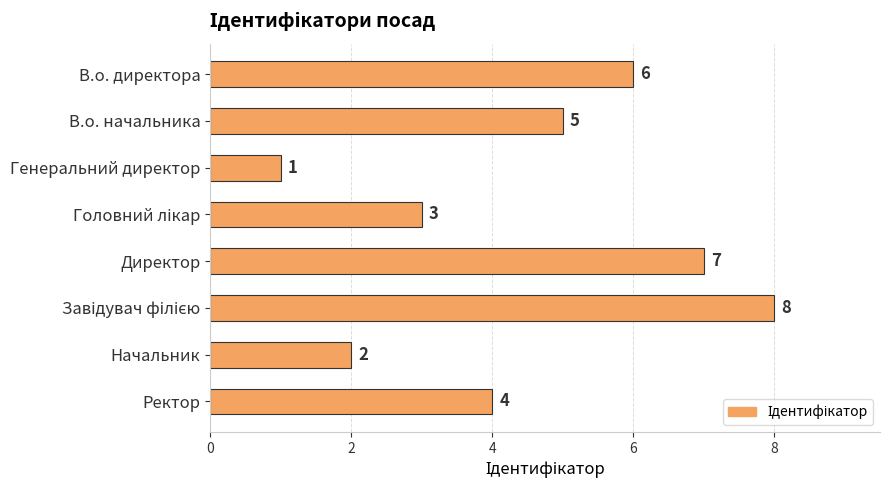

How many series are shown in this chart?

1